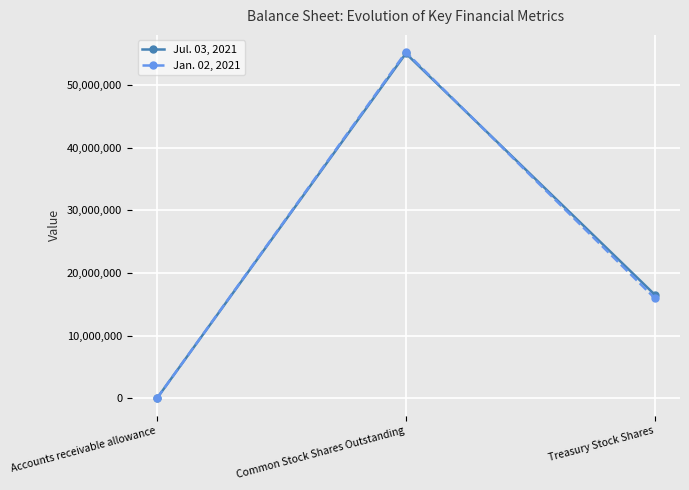

What is the greatest value displayed?

55251000